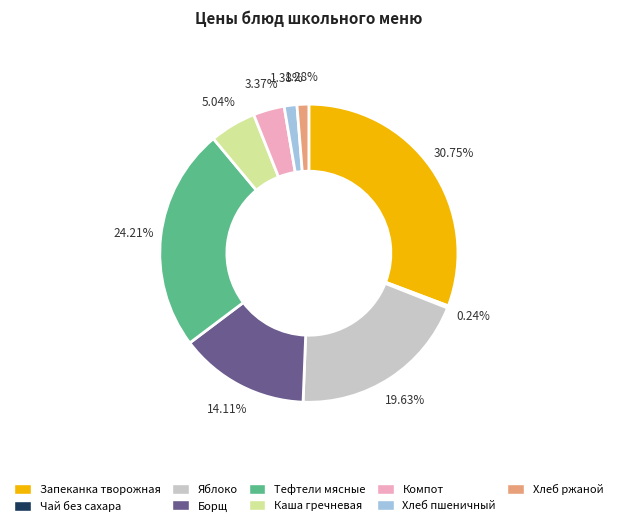

True or false: Компот accounts for 3% of the total.

True